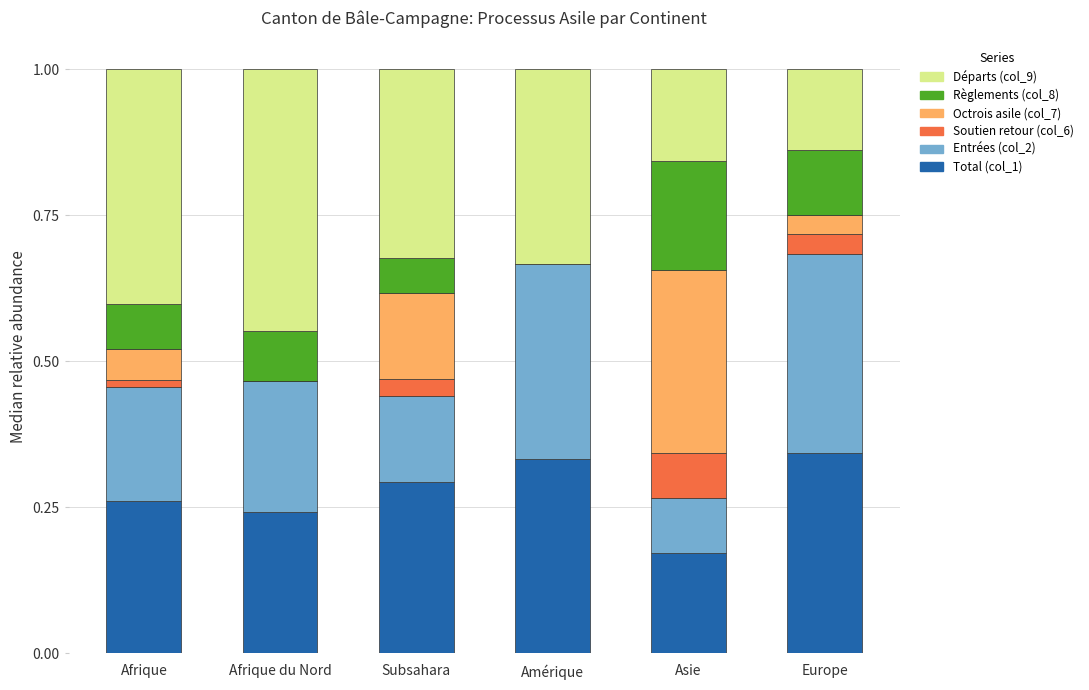

Are the bars grouped side by side (vs. stacked)?

No